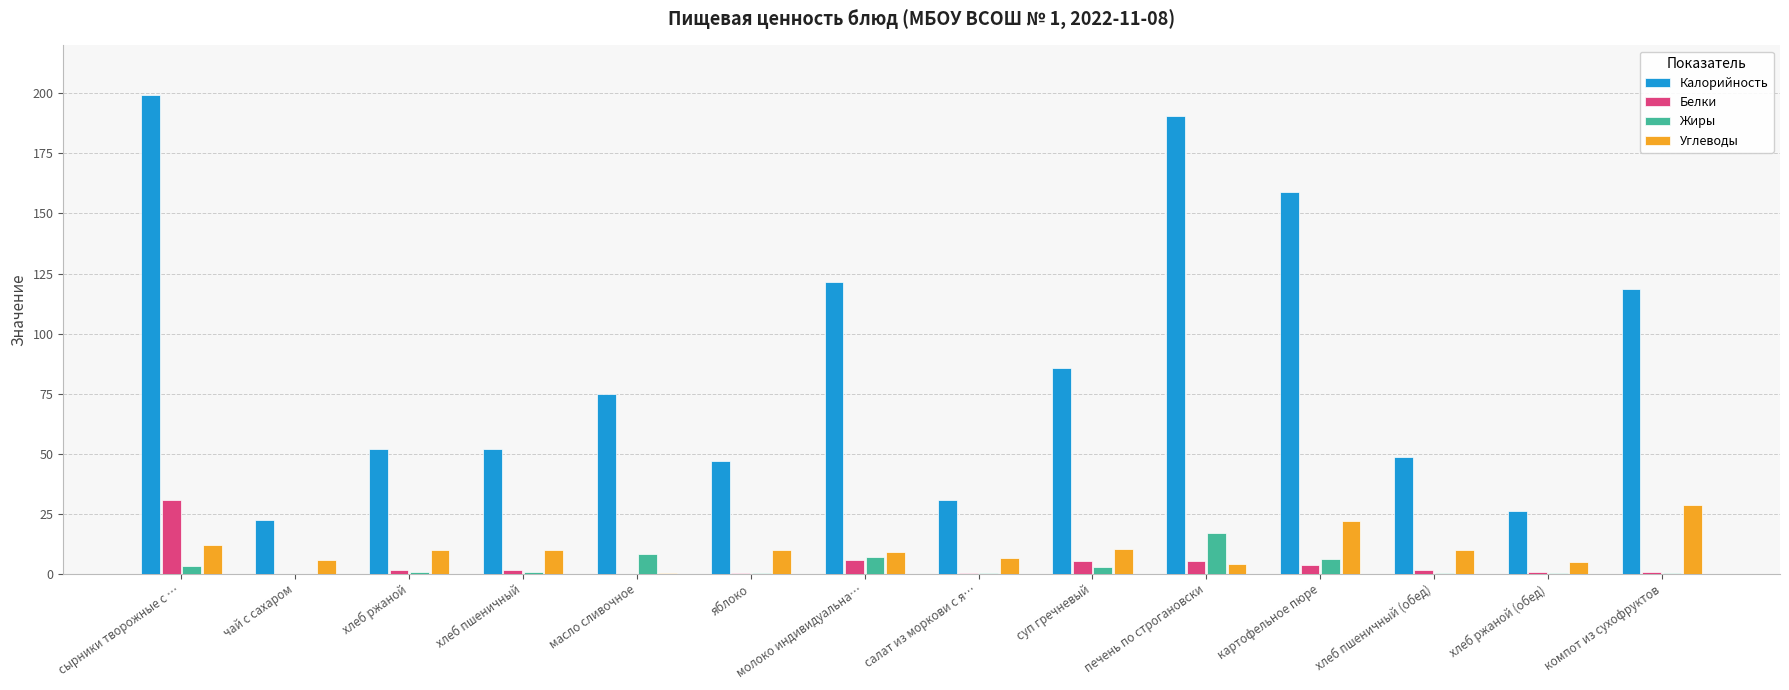

What value does the Калорийность series have at чай с сахаром?

22.2